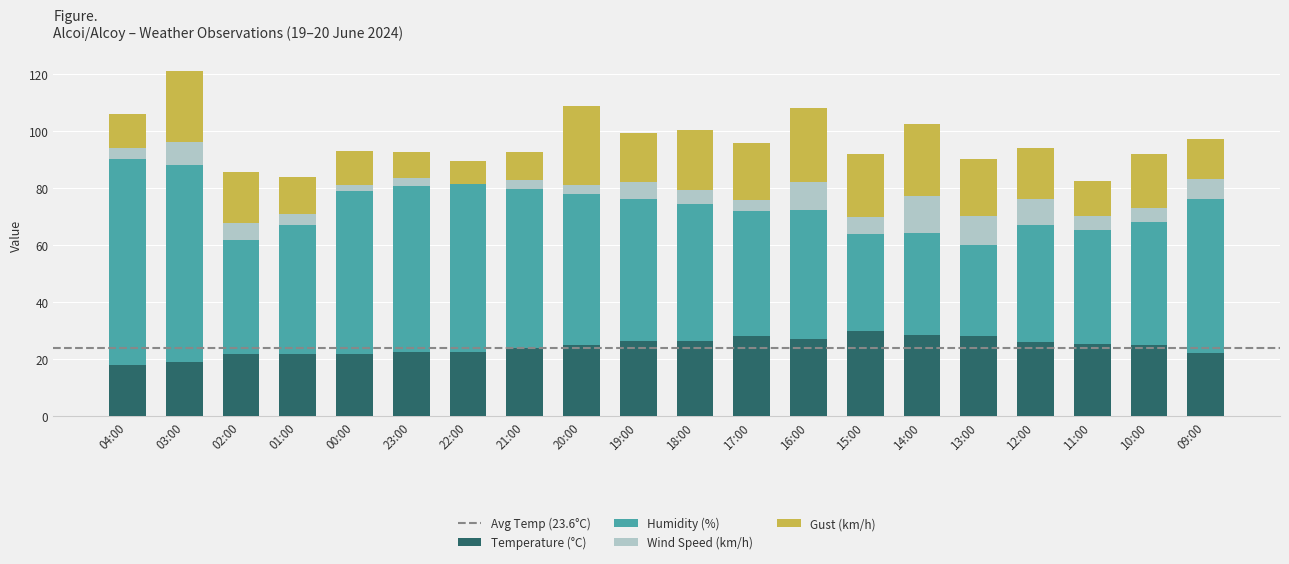

Is it true that Temperature (°C) equals 25.2 at 11:00?

True